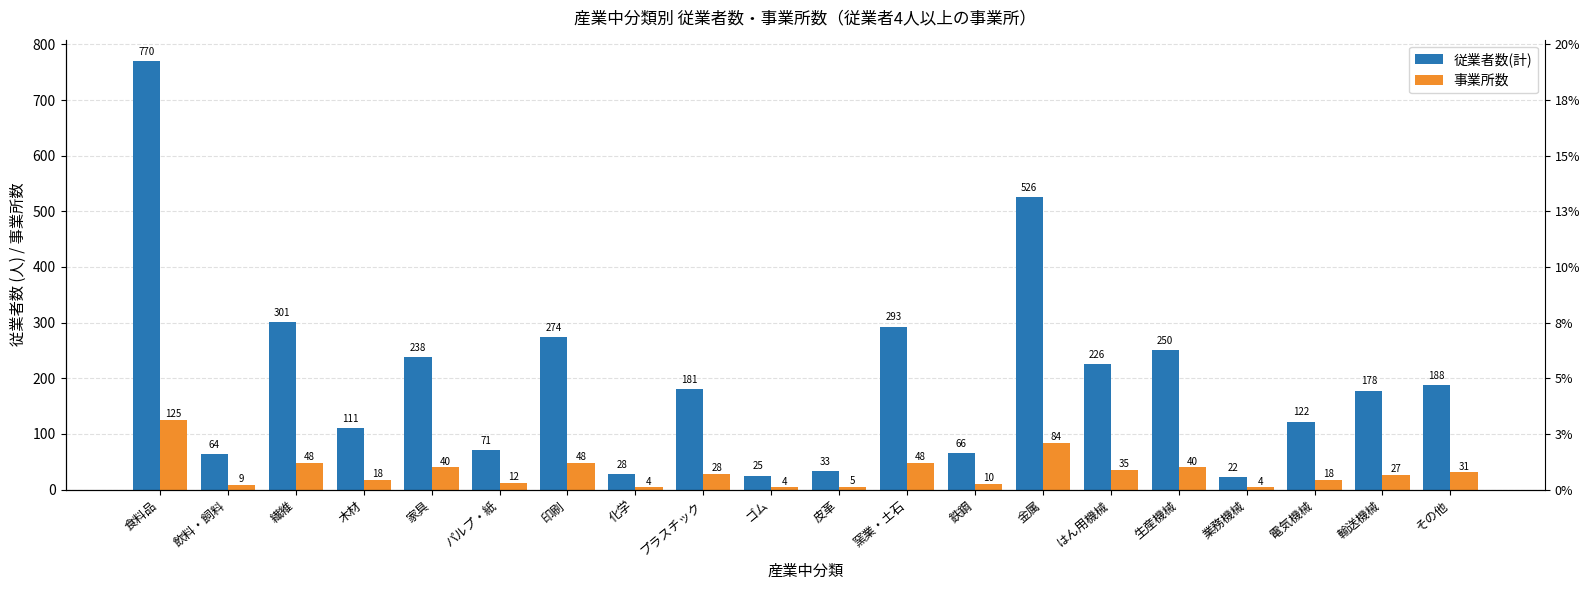

What is the maximum value for 従業者数(計)?

770